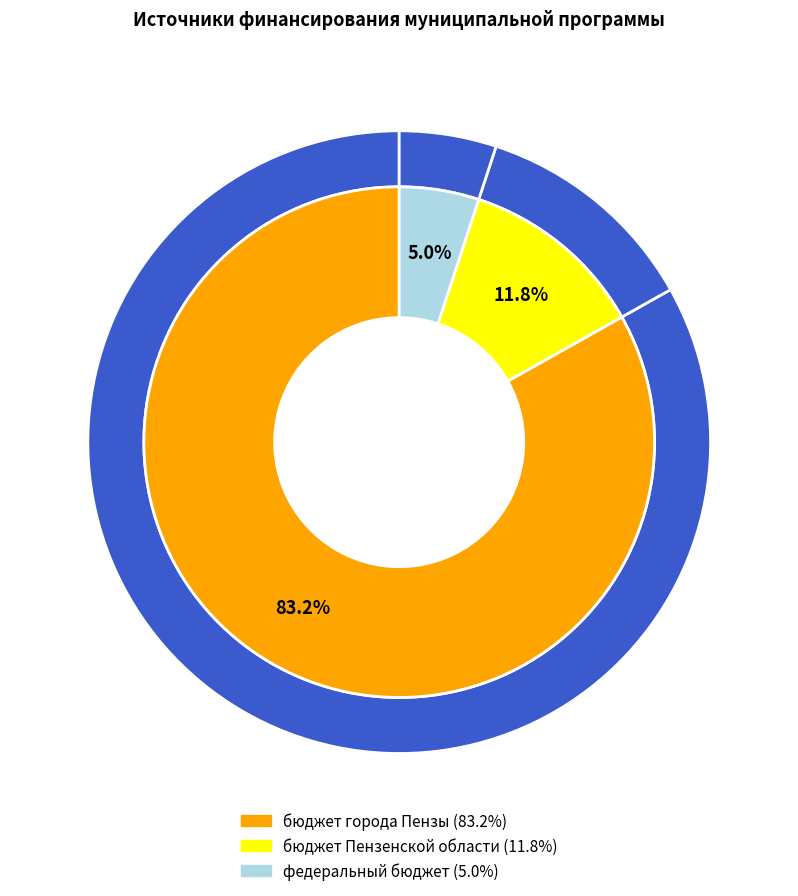

True or false: бюджет Пензенской области accounts for 21% of the total.

False